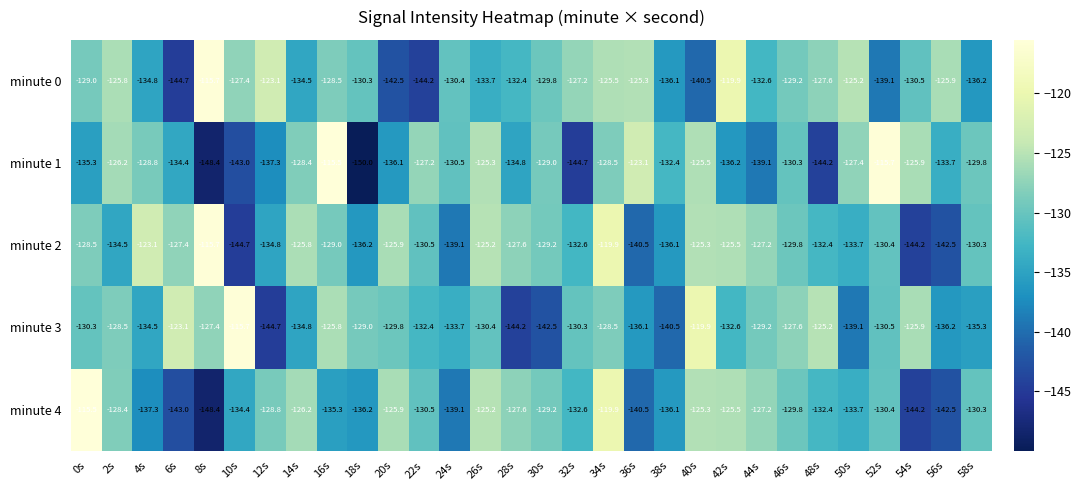

How many series are shown in this chart?

5